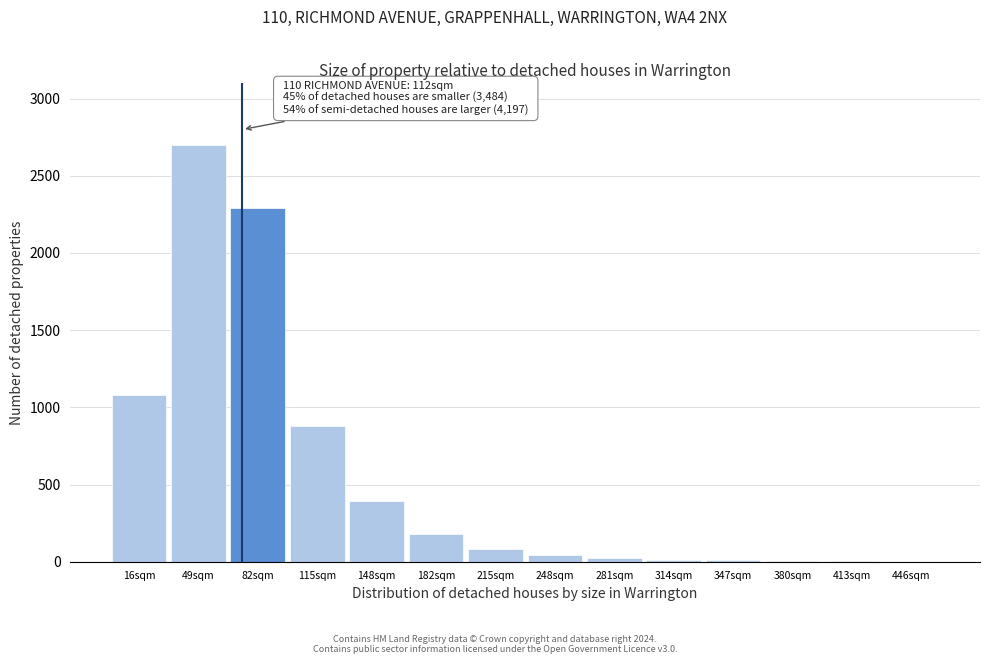

The value at 49sqm is 2697. True or false?

True